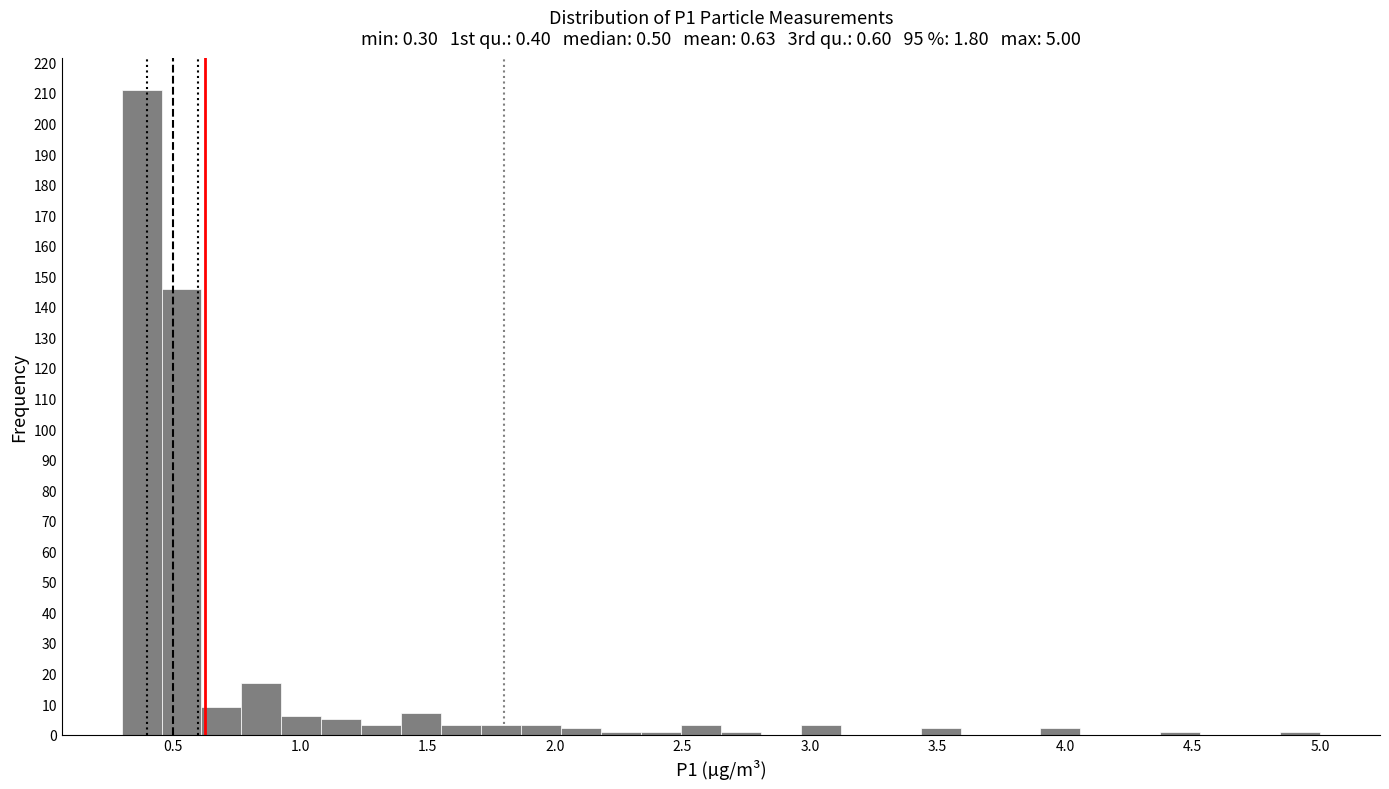

Read against the x-axis, roughly where is the centre of the tallest bar?

0.40